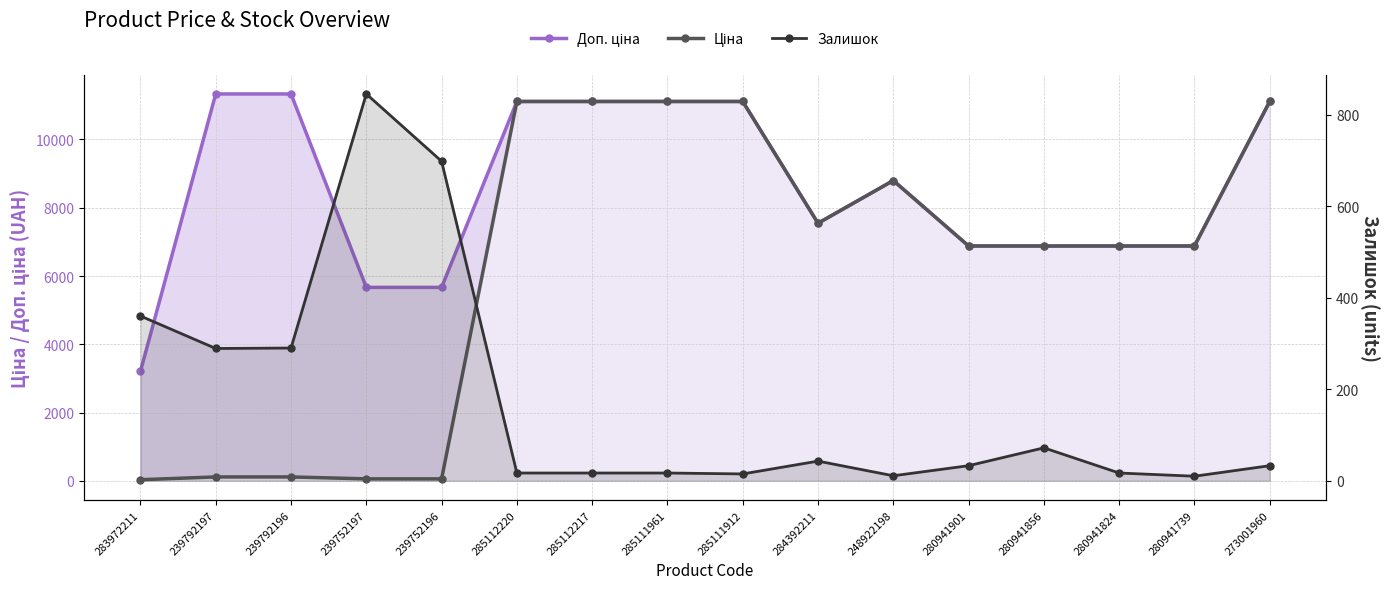

Rank the categories by Залишок value from lowest to highest.

280941739, 248922198, 285111912, 285112220, 285112217, 285111961, 280941824, 280941901, 273001960, 284392211, 280941856, 239792197, 239792196, 283972211, 239752196, 239752197